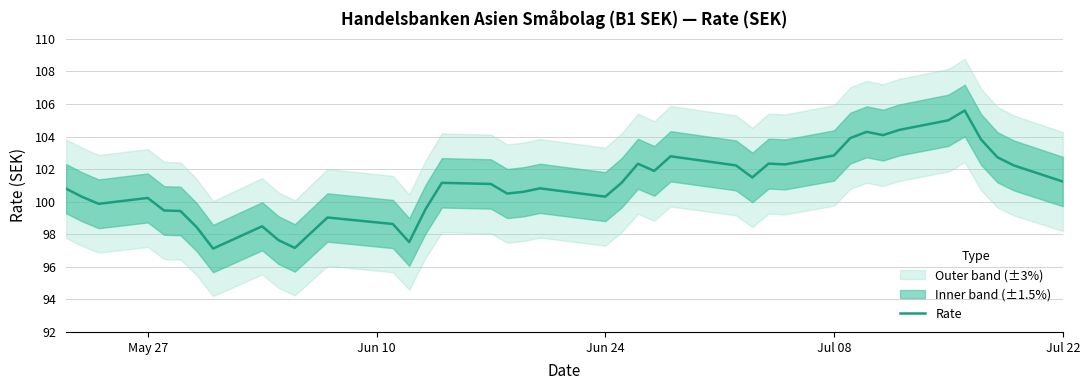

What is the lowest value of the Rate series?

97.1